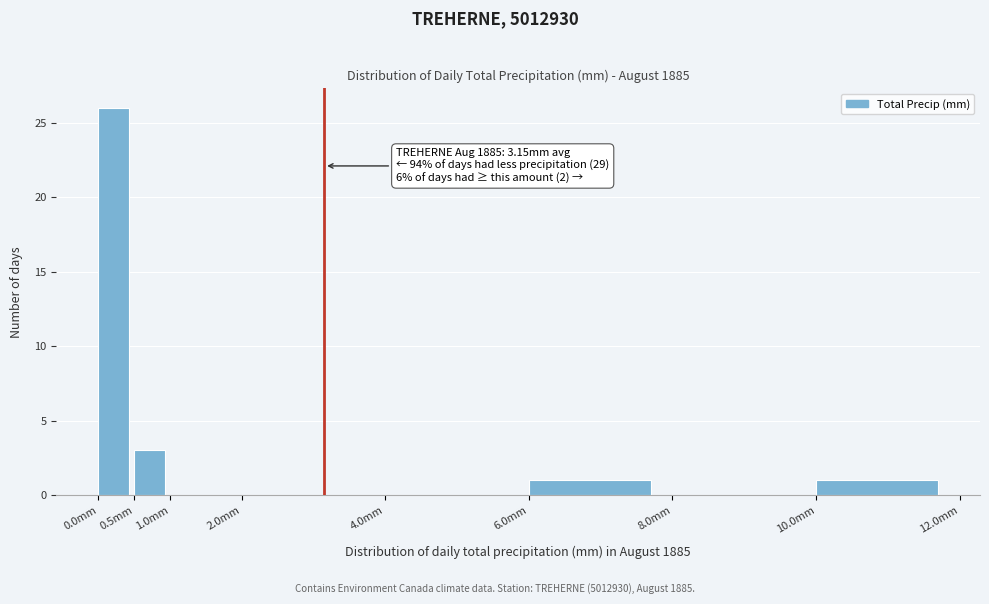

Which range on the x-axis has the tallest bar?

0.0 to 0.5